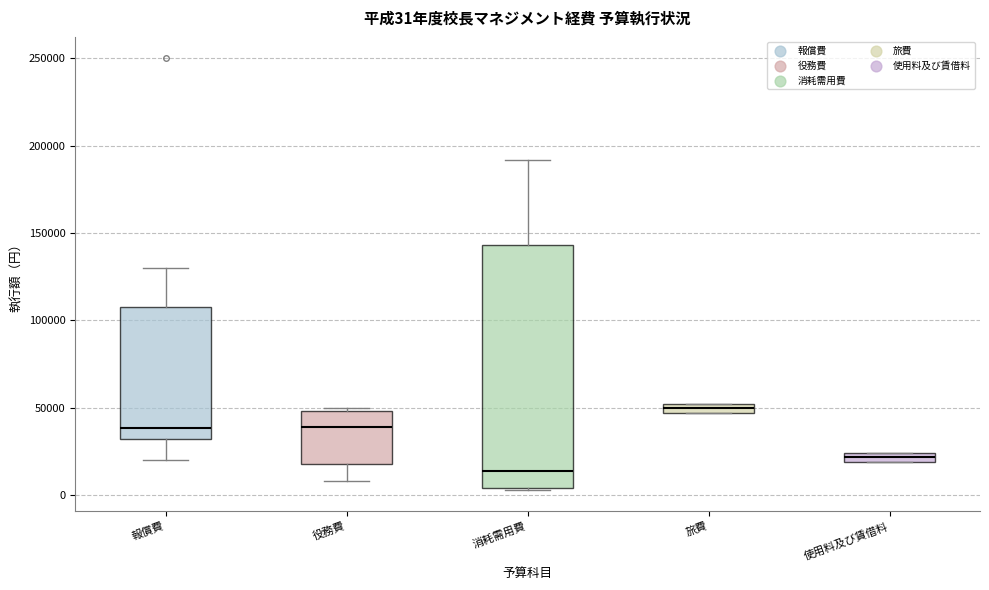

Which box has the lowest median line?

消耗需用費